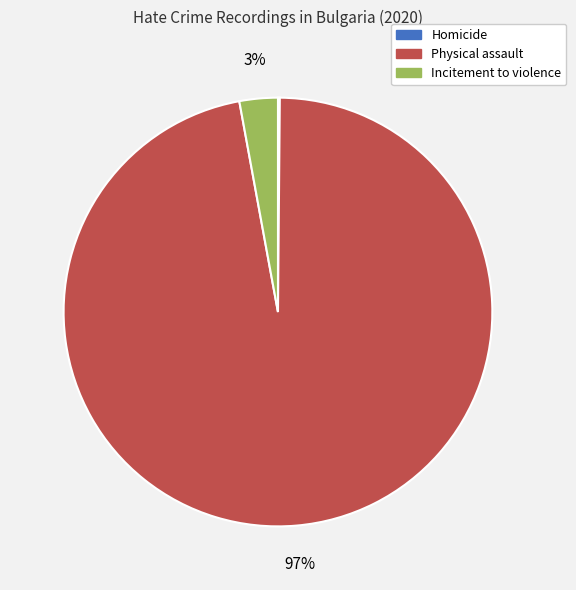

The Incitement to violence slice represents 8% of the pie. True or false?

False